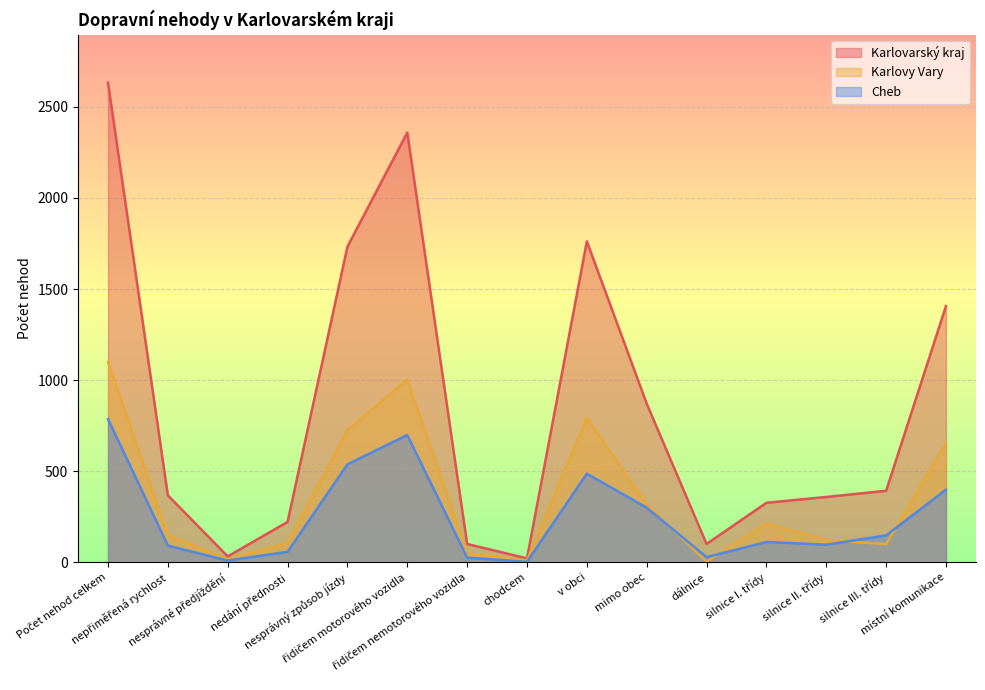

At řidičem motorového vozidla, list the series in order from largest to smallest.

Karlovarský kraj, Karlovy Vary, Cheb